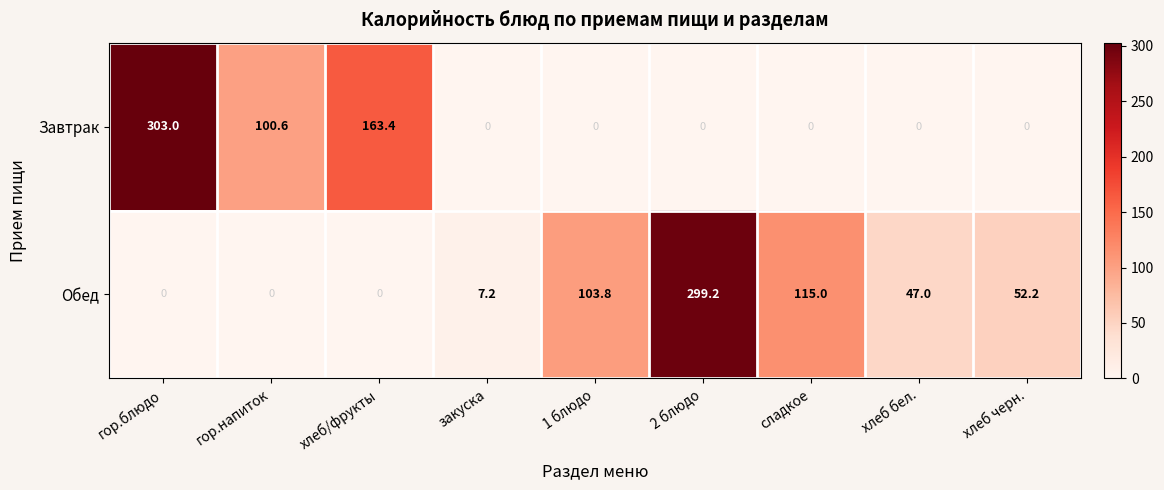

Reading right to left, transcribe all the data shown in this chart.

Завтрак: 0.0	0.0	0.0	0.0	0.0	0.0	163.4	100.6	303.0
Обед: 52.2	47.0	115.0	299.2	103.8	7.2	0.0	0.0	0.0